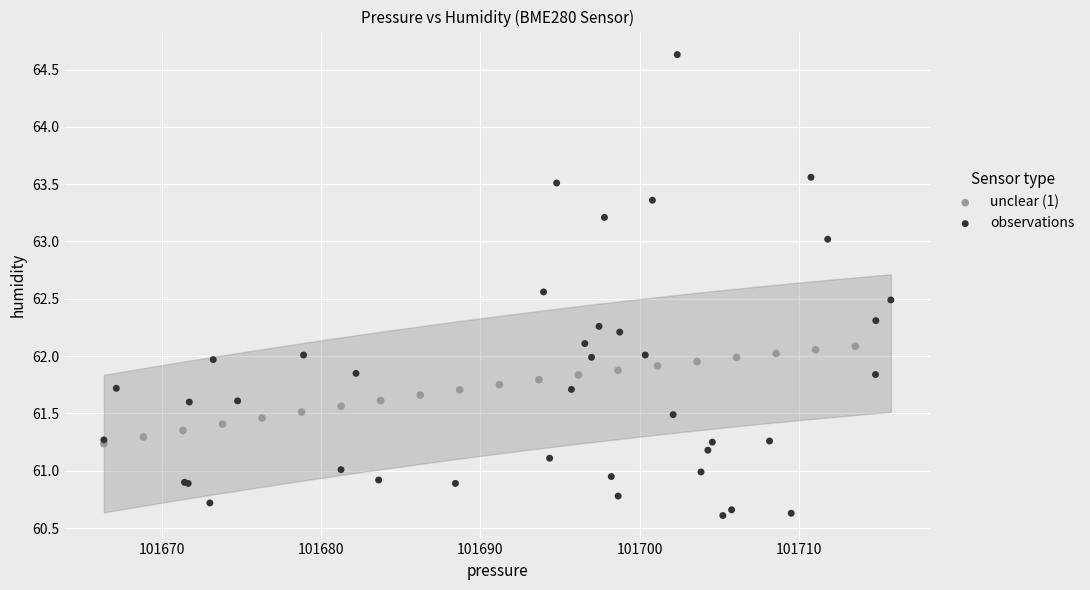

Which series contains the highest Y value?

observations